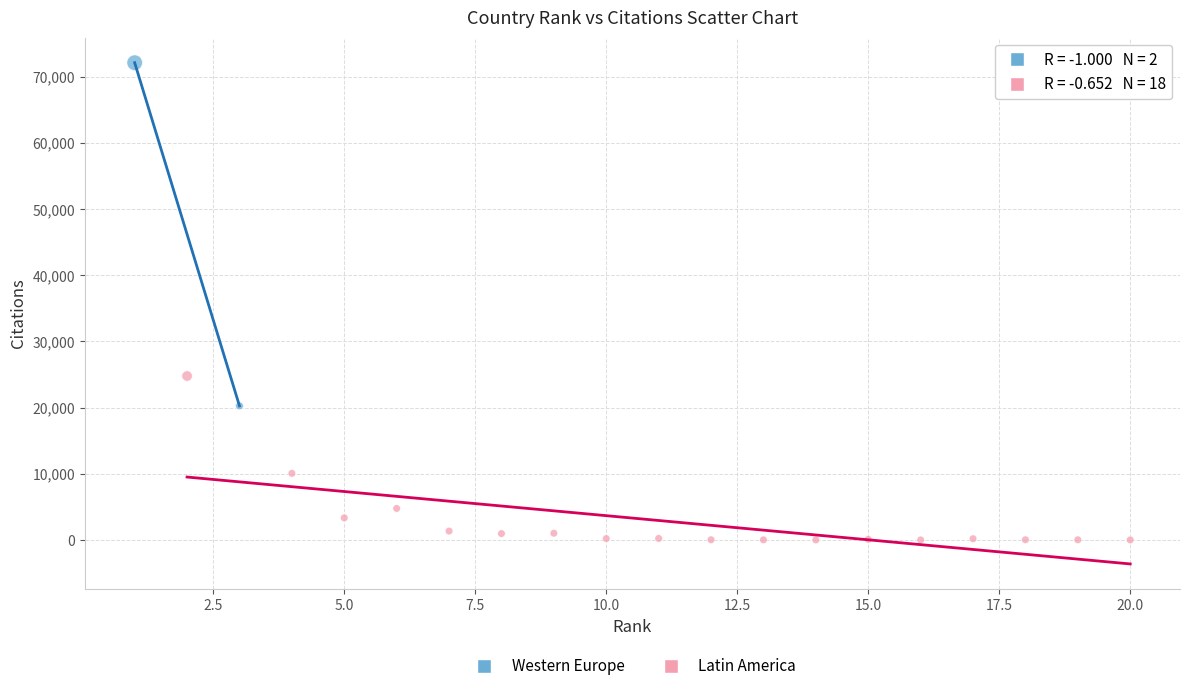

Which series contains the lowest Y value?

Latin America